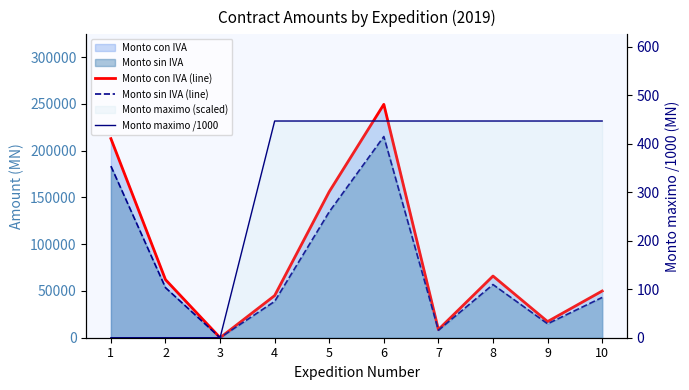

At which label does Monto con IVA (line) reach its peak?

6